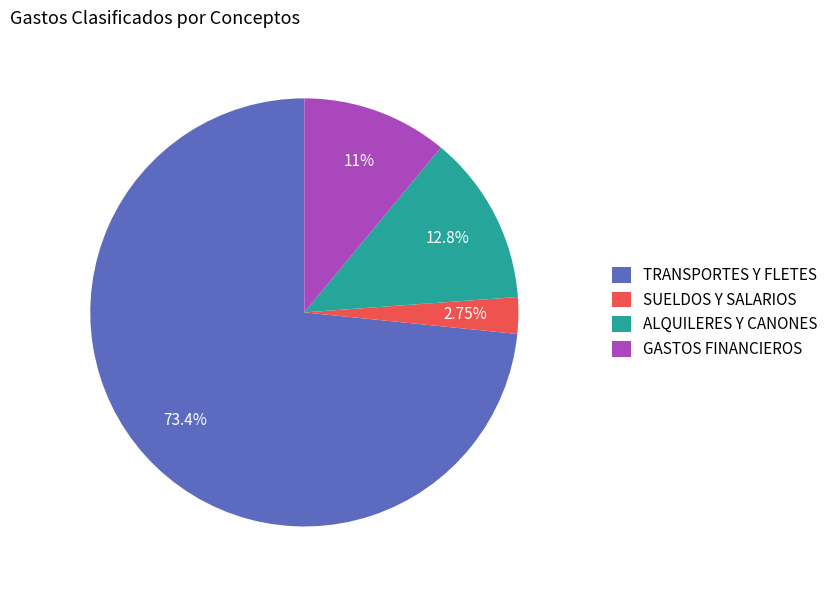

How many slices are in this pie chart?

4